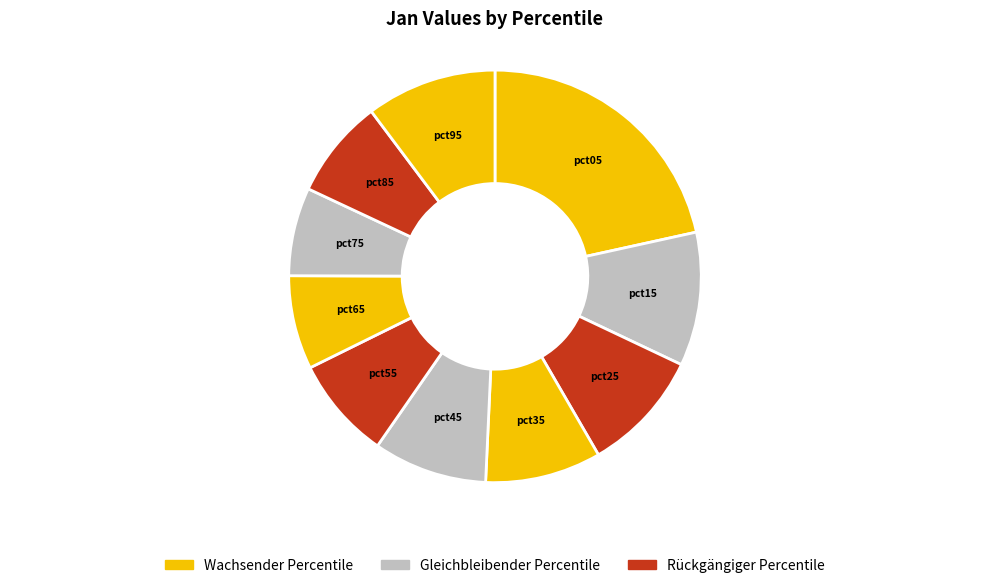

Combined, do pct35 and pct95 account for over 50%?

No